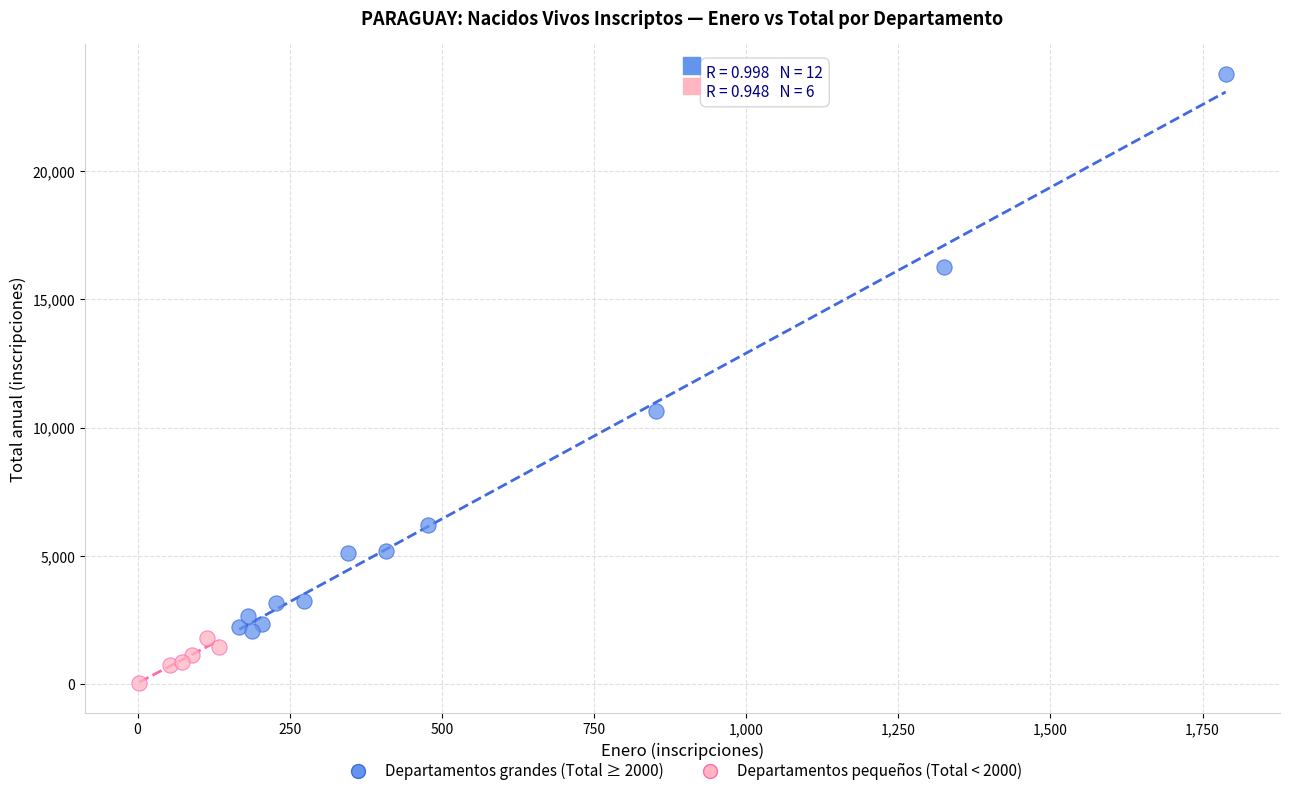

Which series reaches the minimum Y coordinate?

Departamentos pequeños (Total < 2000)